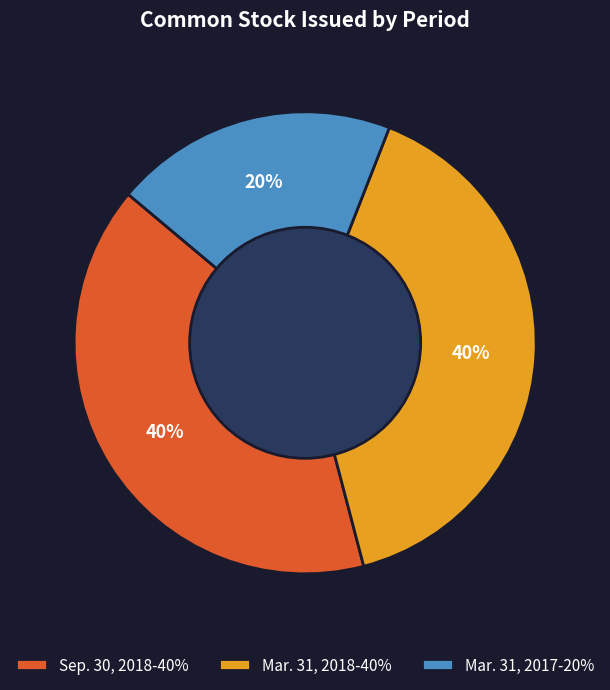

Is the sum of Mar. 31, 2018 and Sep. 30, 2018 greater than half?

Yes